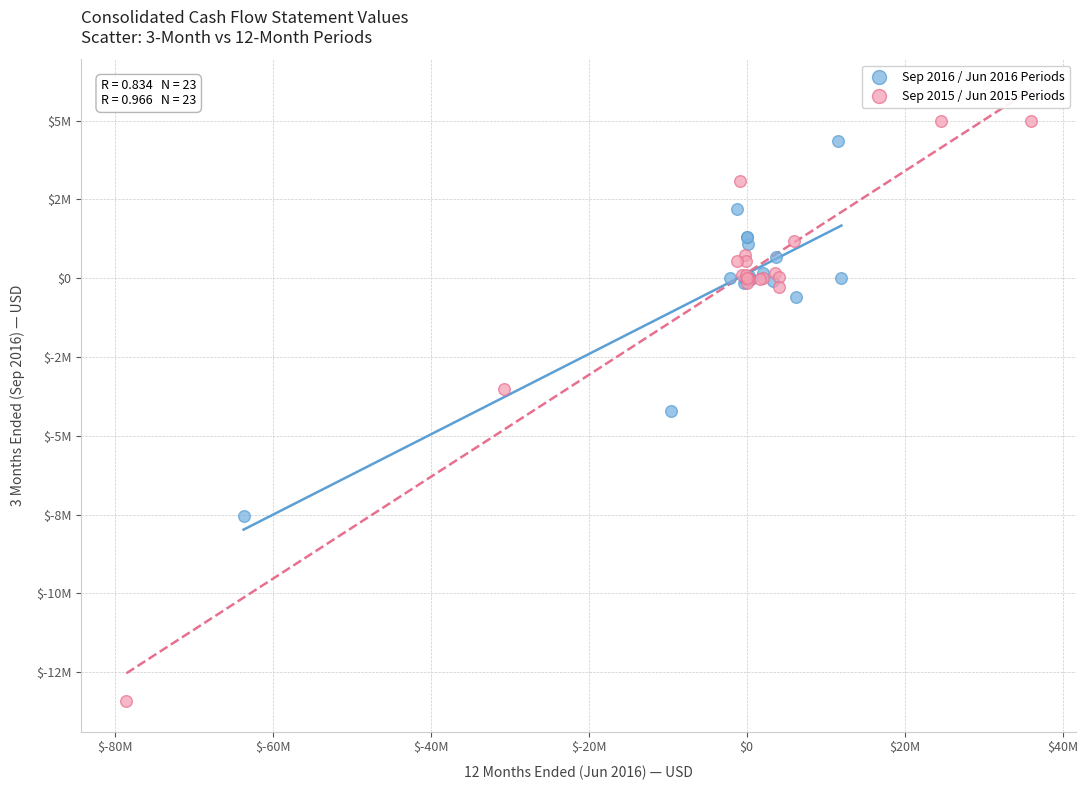

What are all the series names shown in the legend?

Sep 2016 / Jun 2016 Periods, Sep 2015 / Jun 2015 Periods